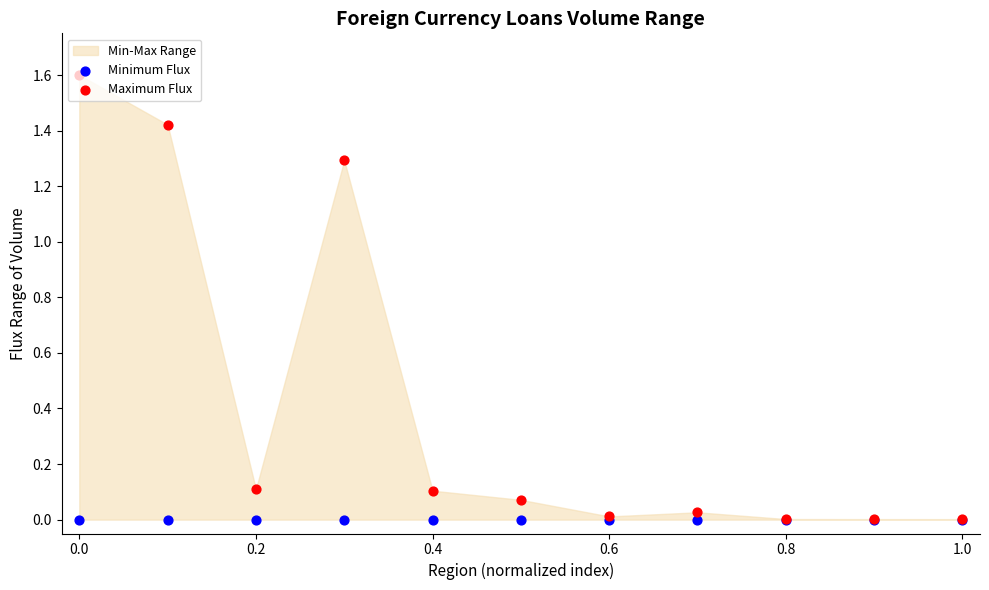

Which series reaches the minimum Y coordinate?

Minimum Flux